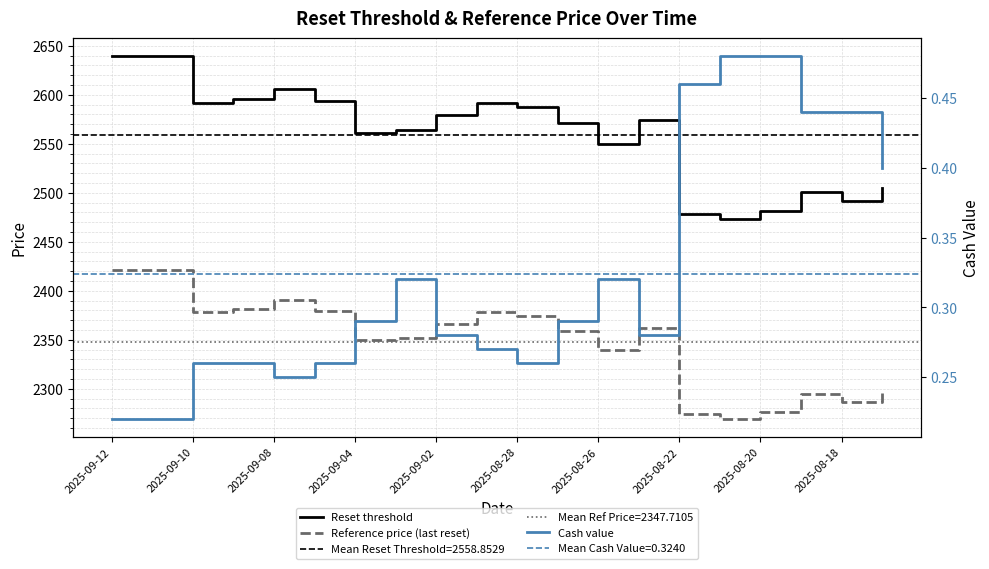

True or false: Cash value and Reference price (last reset) intersect in this chart.

False